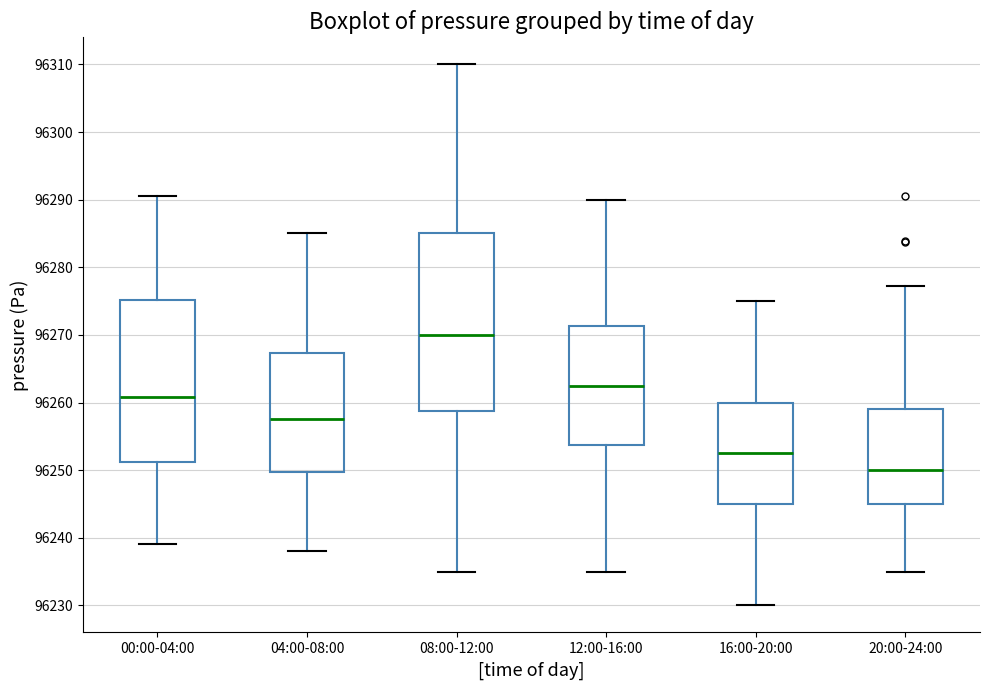

Which box's median line is the lowest?

20:00-24:00